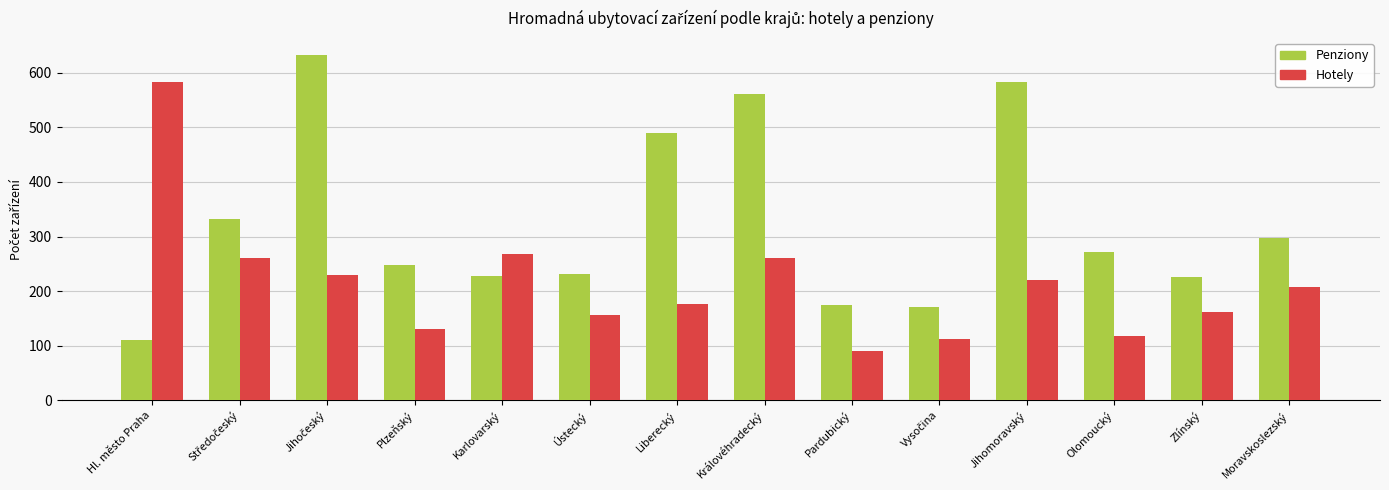

Where is Hotely nearest to the value 336?

Karlovarský